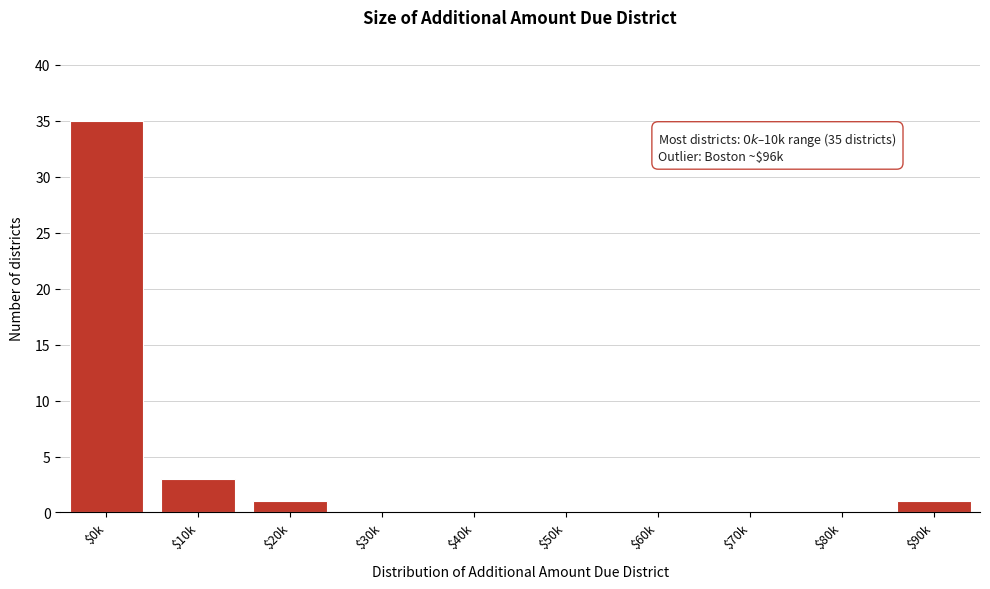

Which label corresponds to the largest value in the chart?

$0k